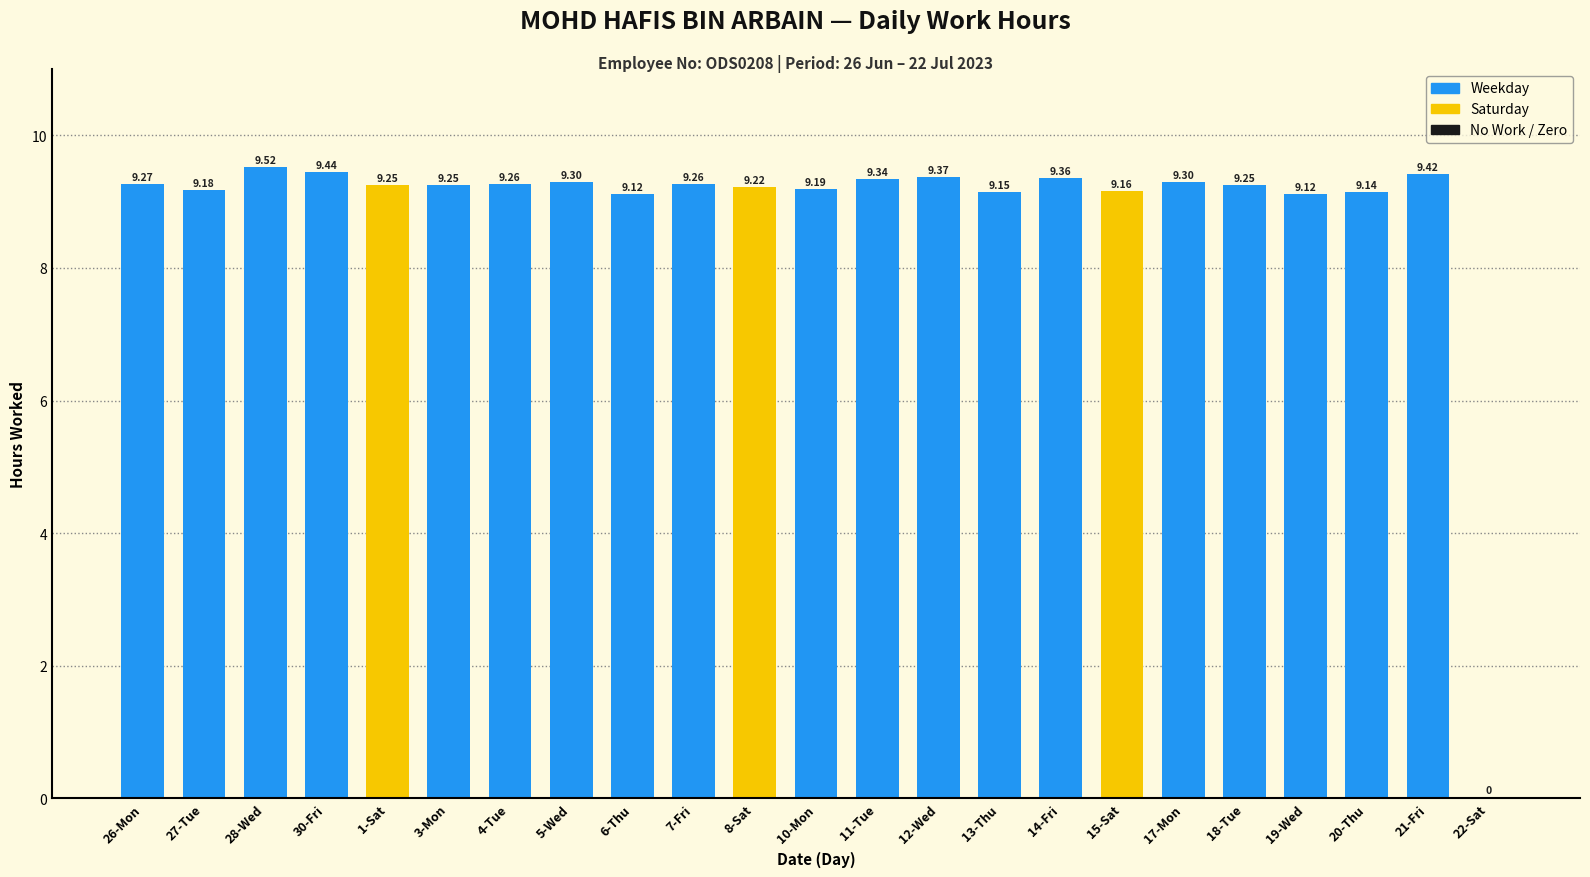

Which label corresponds to the largest value in the chart?

28-Wed